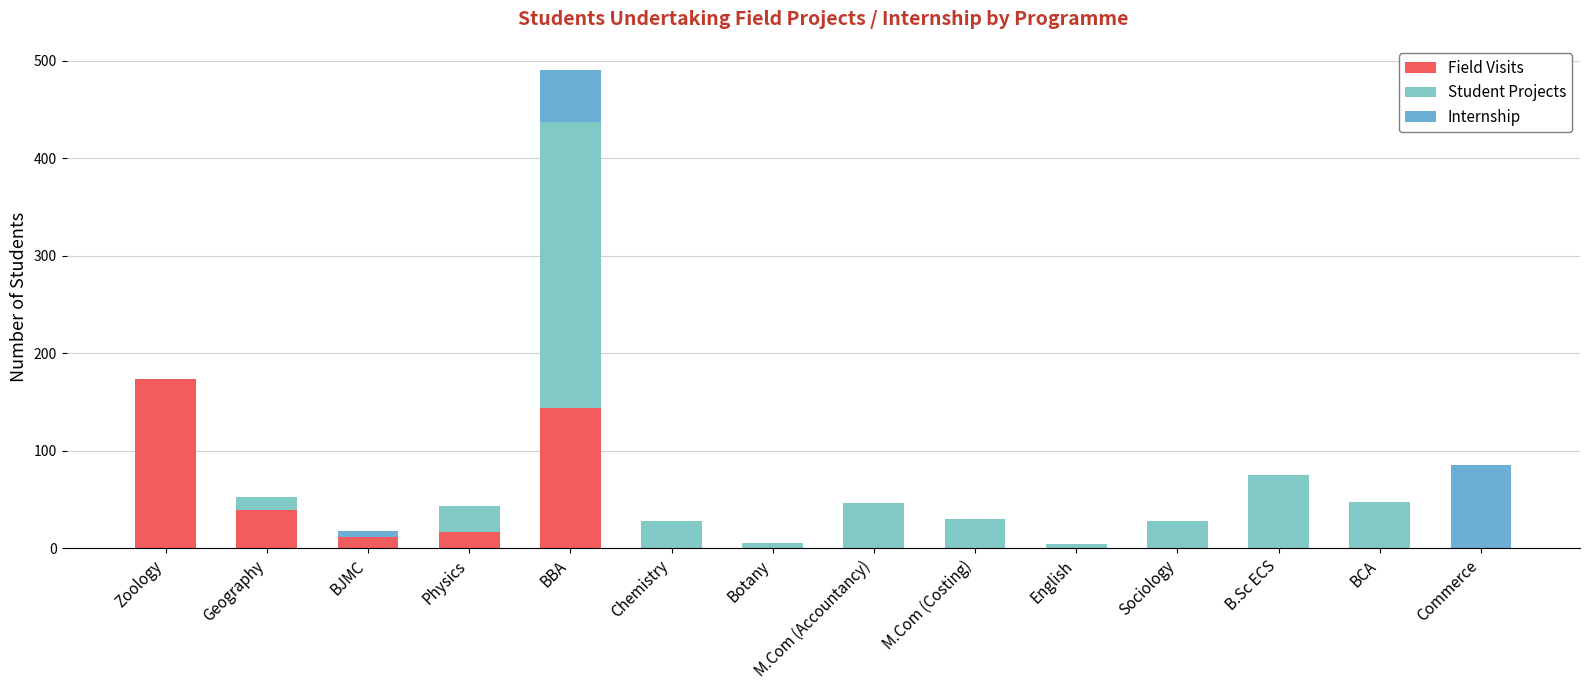

Count the number of categories in the chart.

14